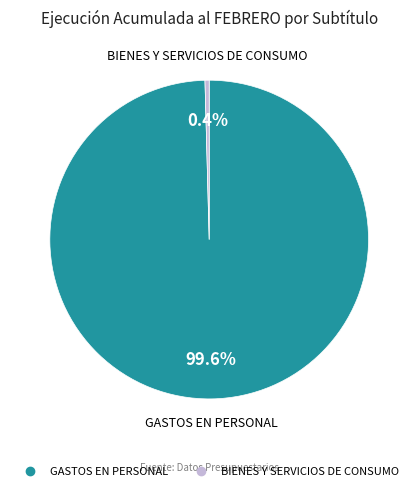

Is there any slice that represents more than half of the pie?

Yes